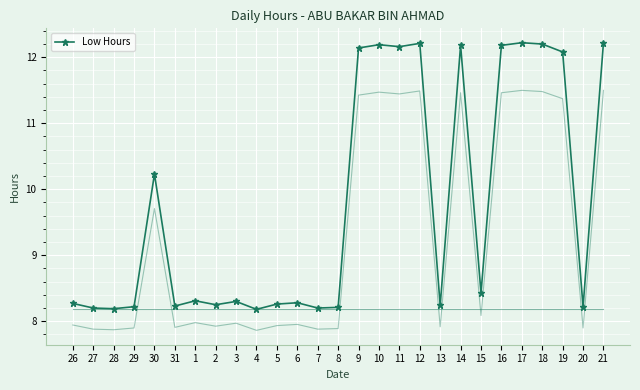

Rank the categories by value from lowest to highest.

4, 28, 27, 7, 8, 29, 20, 31, 13, 2, 5, 26, 6, 3, 1, 15, 30, 19, 9, 11, 14, 16, 10, 18, 12, 17, 21